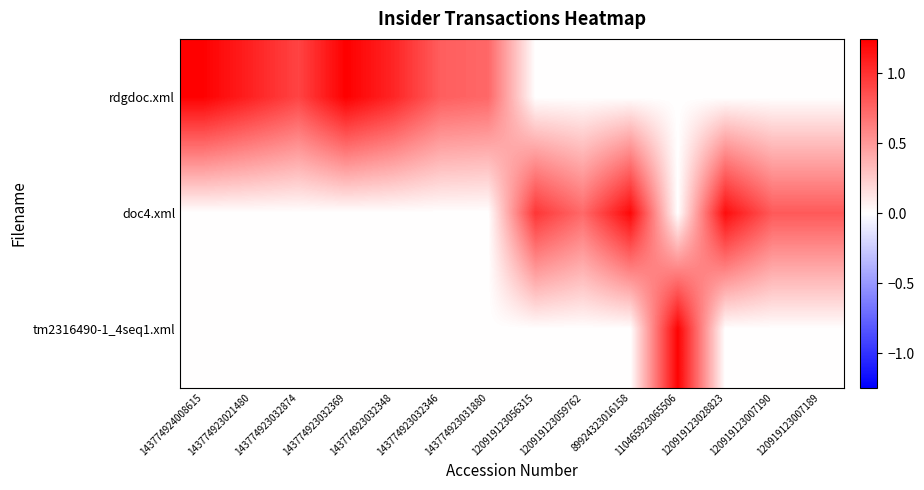

Which series has the widest spread of values?

rdgdoc.xml